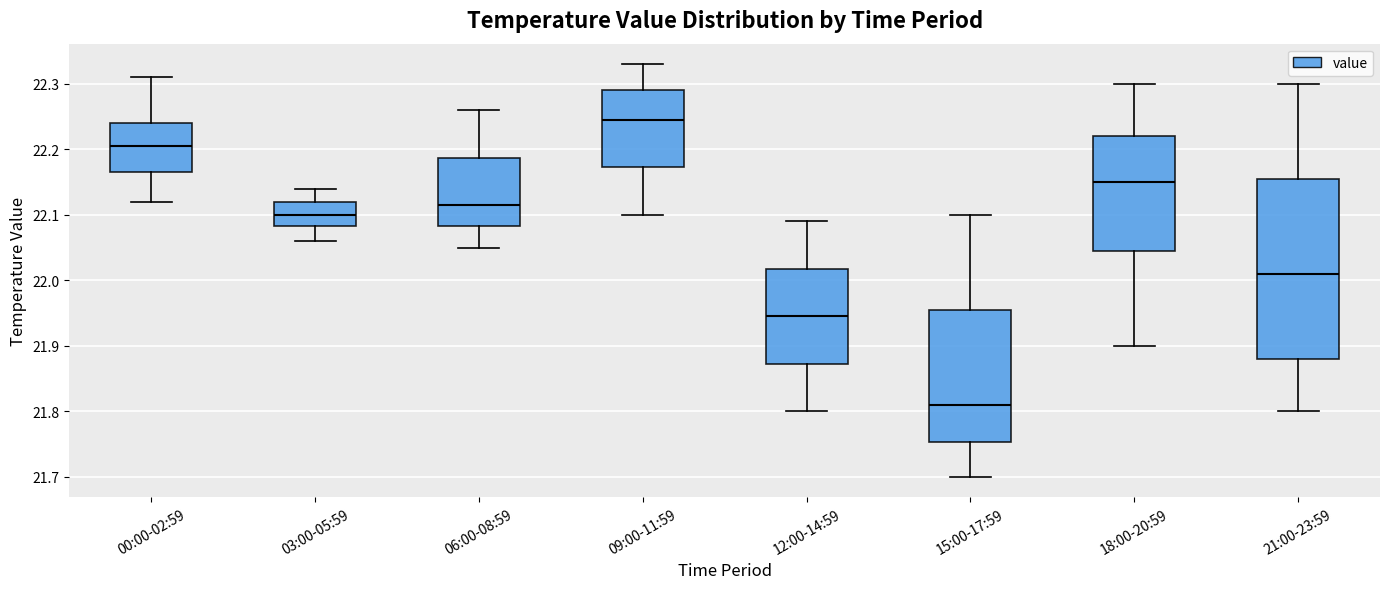

Reading left to right, read every box against the y-axis: the position of its median line, the range the box covers, and the ends of its whiskers. The values are not printed on the chart, so give them approximately, as read against the axis.

00:00-02:59: median 22.21, box 22.17 to 22.24, whiskers 22.12 to 22.31
03:00-05:59: median 22.10, box 22.08 to 22.12, whiskers 22.06 to 22.14
06:00-08:59: median 22.12, box 22.08 to 22.19, whiskers 22.05 to 22.26
09:00-11:59: median 22.25, box 22.17 to 22.29, whiskers 22.10 to 22.33
12:00-14:59: median 21.95, box 21.87 to 22.02, whiskers 21.80 to 22.09
15:00-17:59: median 21.81, box 21.75 to 21.96, whiskers 21.70 to 22.10
18:00-20:59: median 22.15, box 22.05 to 22.22, whiskers 21.90 to 22.30
21:00-23:59: median 22.01, box 21.88 to 22.16, whiskers 21.80 to 22.30